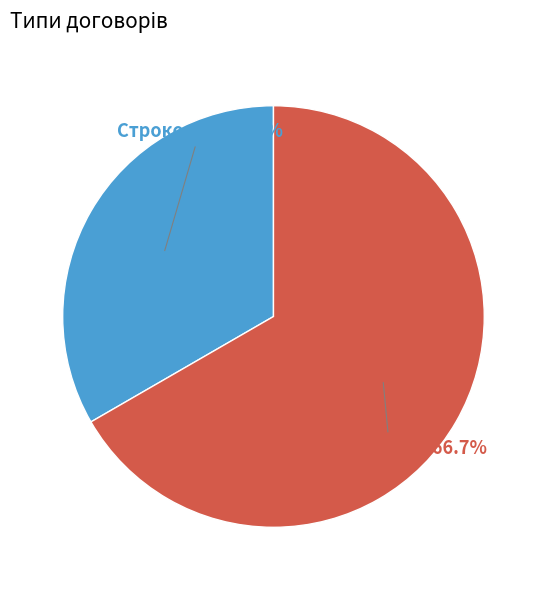

To the nearest percent, what percentage of the pie is Строковий?

33%